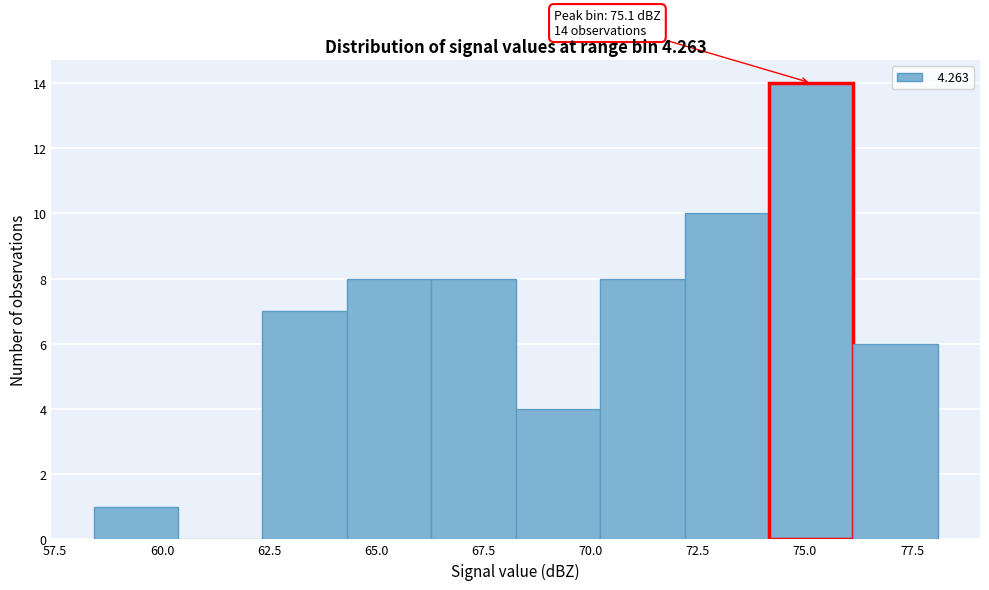

Read against the x-axis, roughly where is the centre of the tallest bar?

75.0